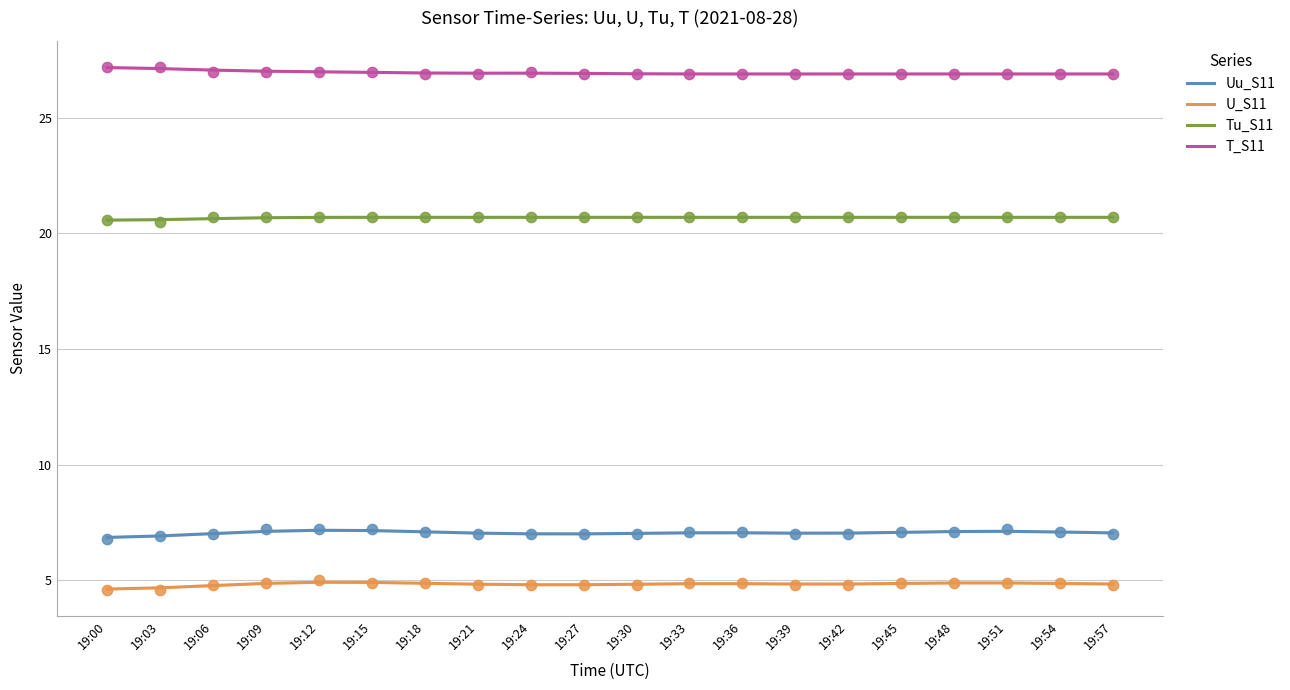

Which series has the largest Y range (max minus min)?

Uu_S11